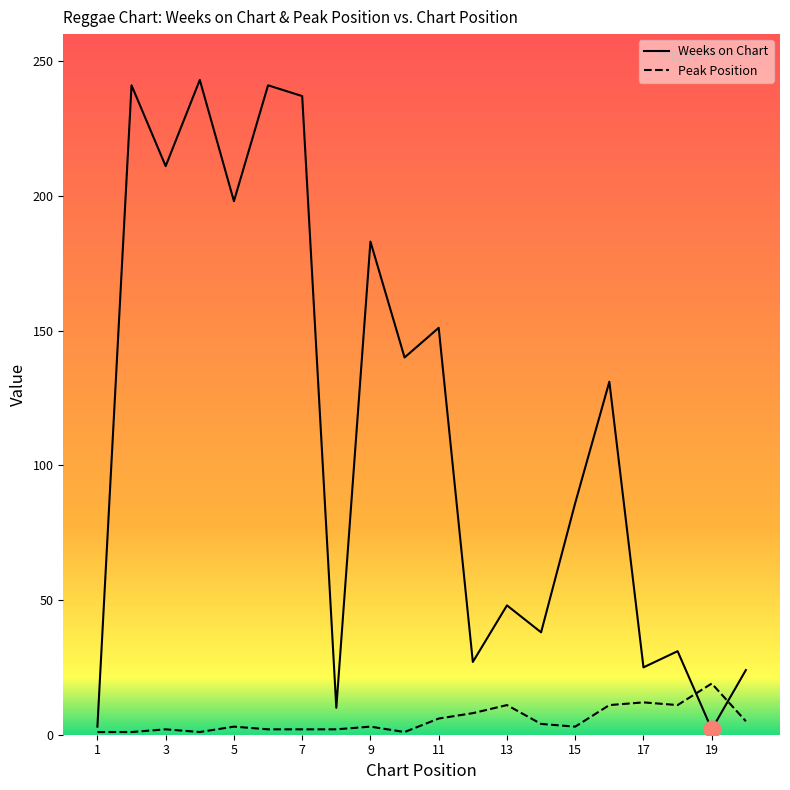

What are all the series names shown in the legend?

Weeks on Chart, Peak Position